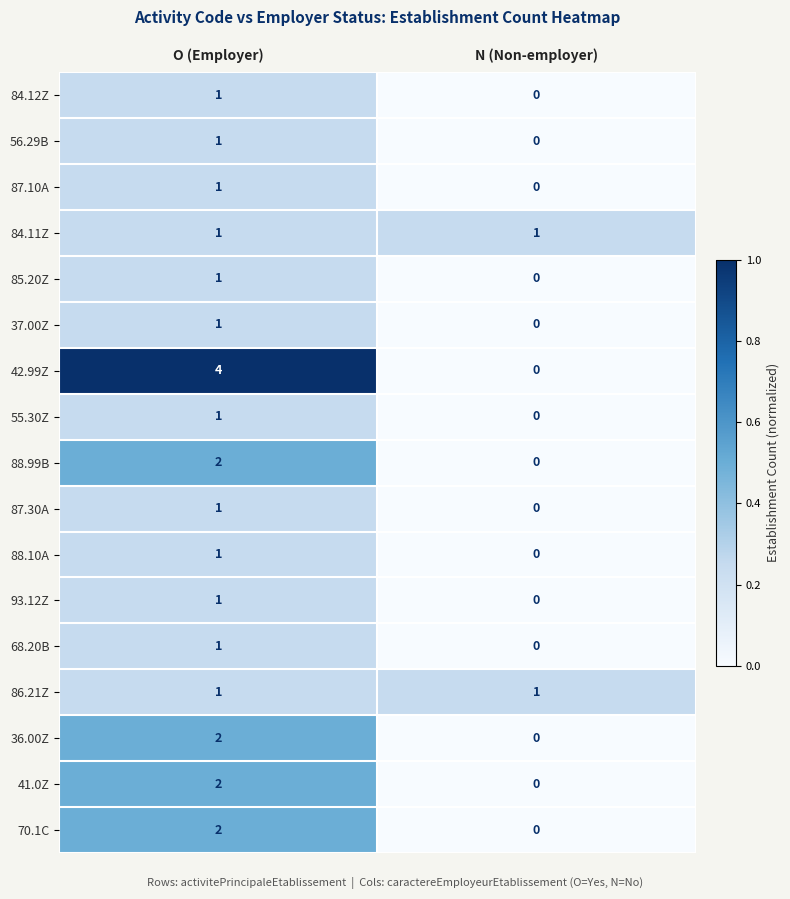

How many values in the 85.20Z series are below 1?

1